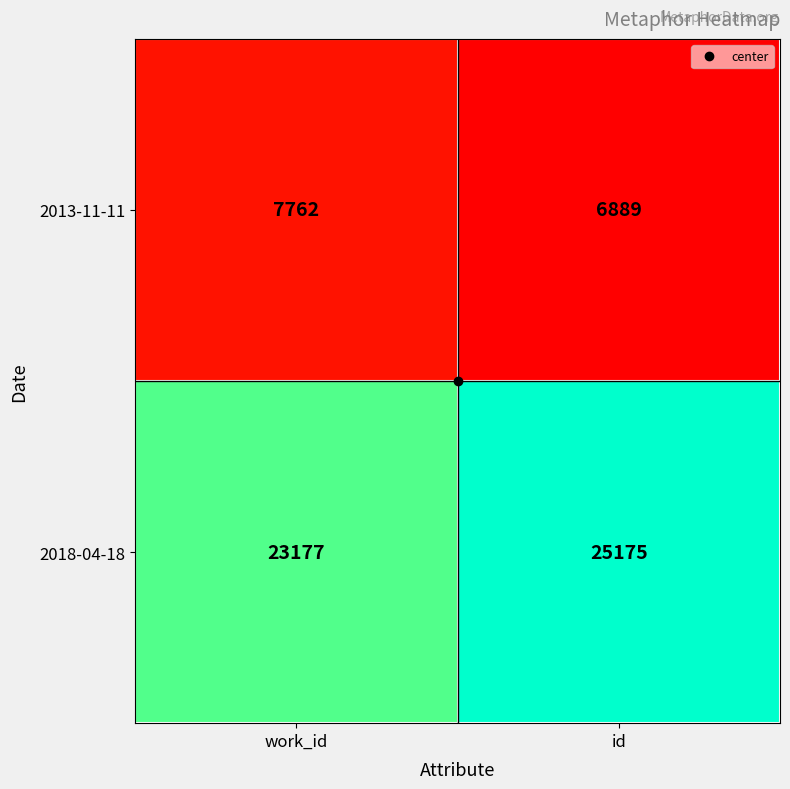

At which category does the chart reach its minimum across all series?

id